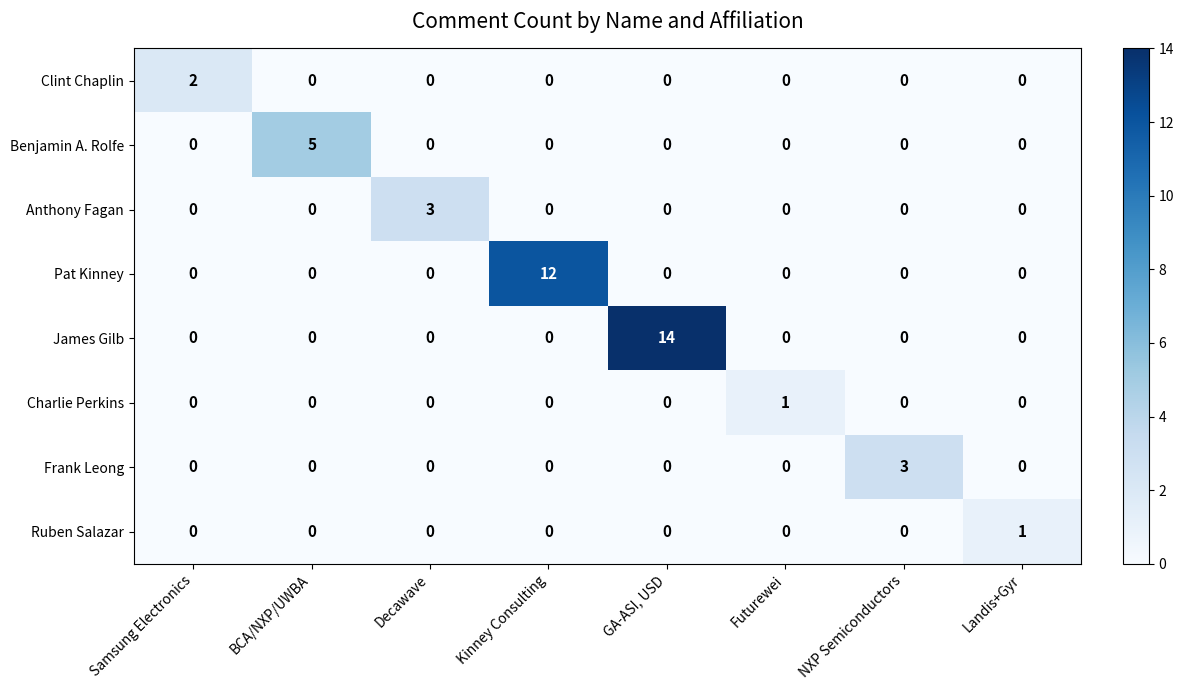

What is the difference between the highest and lowest values at Kinney Consulting?

12